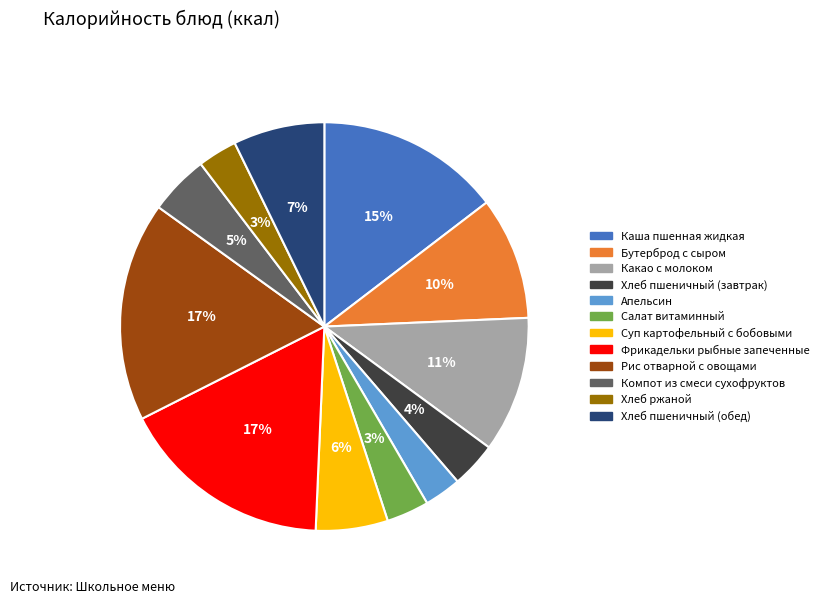

To the nearest percent, what percentage of the pie is Салат витаминный?

3%